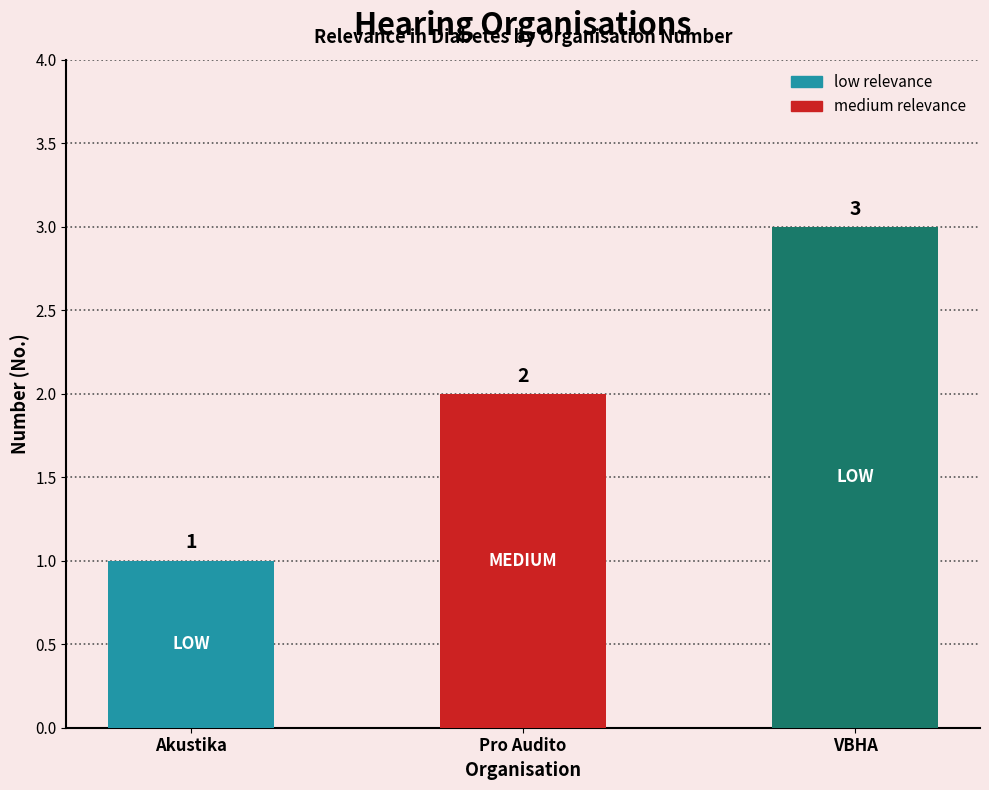

How many bars are there in total?

3